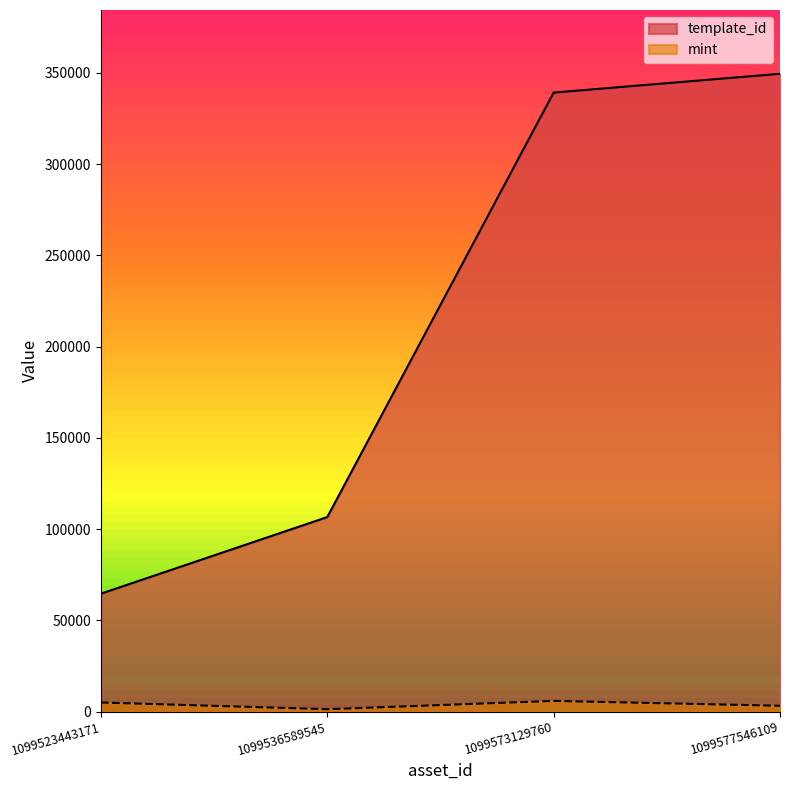

How many lines are shown in the chart?

2